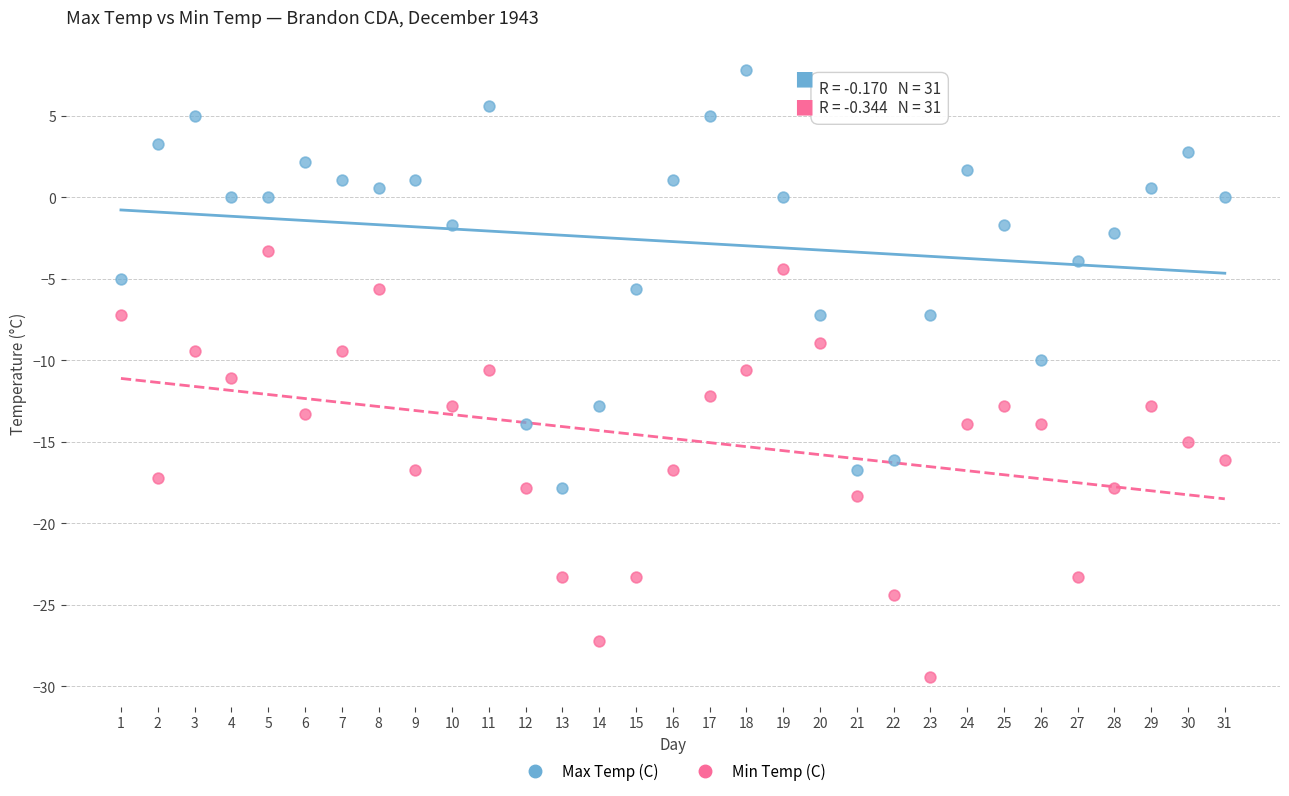

What are all the series names shown in the legend?

Max Temp (C), Min Temp (C)